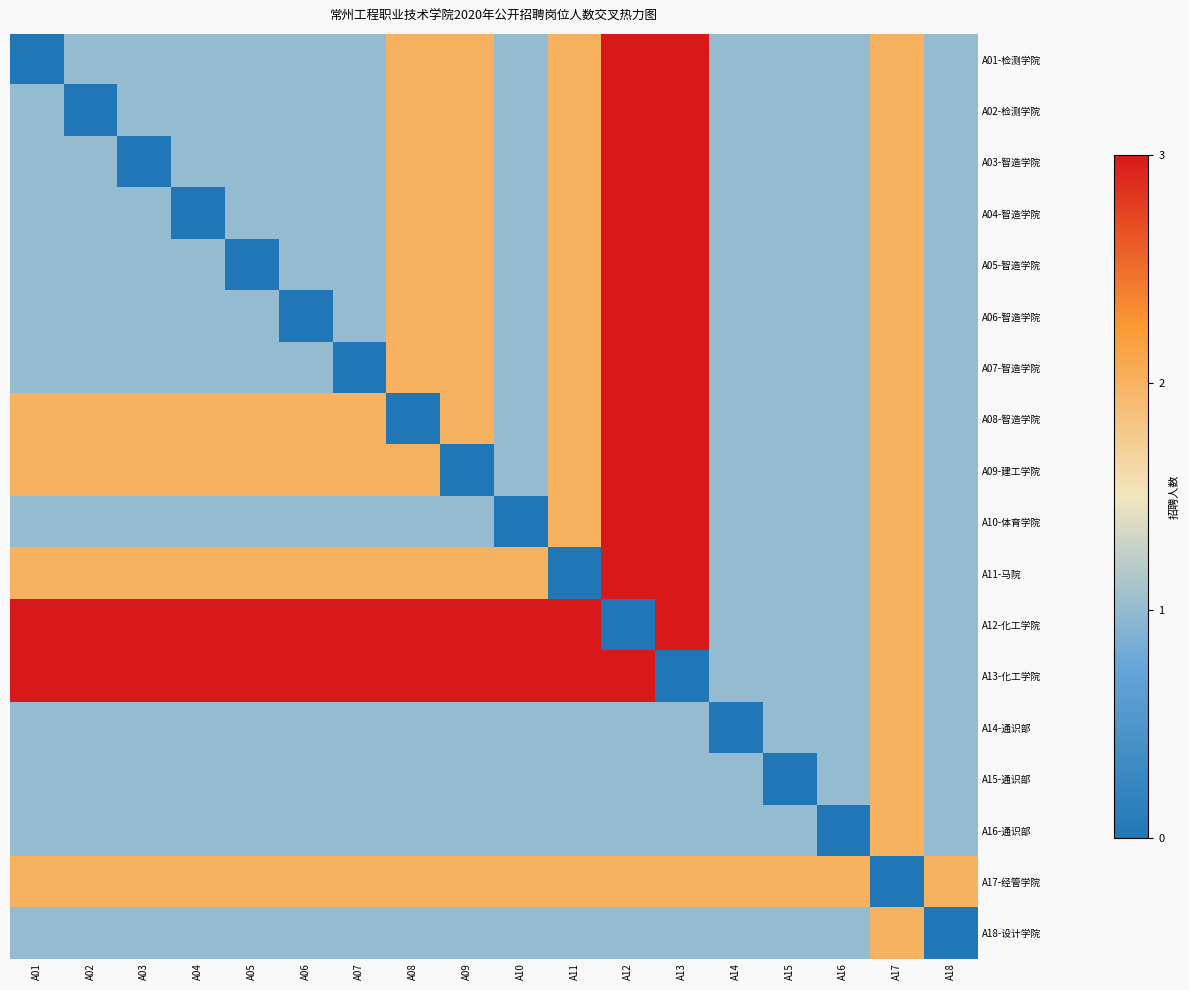

Reading left to right, list all the values displayed in this chart.

A01-检测学院: A01=0	A02=1	A03=1	A04=1	A05=1	A06=1	A07=1	A08=2	A09=2	A10=1	A11=2	A12=3	A13=3	A14=1	A15=1	A16=1	A17=2	A18=1
A02-检测学院: A01=1	A02=0	A03=1	A04=1	A05=1	A06=1	A07=1	A08=2	A09=2	A10=1	A11=2	A12=3	A13=3	A14=1	A15=1	A16=1	A17=2	A18=1
A03-智造学院: A01=1	A02=1	A03=0	A04=1	A05=1	A06=1	A07=1	A08=2	A09=2	A10=1	A11=2	A12=3	A13=3	A14=1	A15=1	A16=1	A17=2	A18=1
A04-智造学院: A01=1	A02=1	A03=1	A04=0	A05=1	A06=1	A07=1	A08=2	A09=2	A10=1	A11=2	A12=3	A13=3	A14=1	A15=1	A16=1	A17=2	A18=1
A05-智造学院: A01=1	A02=1	A03=1	A04=1	A05=0	A06=1	A07=1	A08=2	A09=2	A10=1	A11=2	A12=3	A13=3	A14=1	A15=1	A16=1	A17=2	A18=1
A06-智造学院: A01=1	A02=1	A03=1	A04=1	A05=1	A06=0	A07=1	A08=2	A09=2	A10=1	A11=2	A12=3	A13=3	A14=1	A15=1	A16=1	A17=2	A18=1
A07-智造学院: A01=1	A02=1	A03=1	A04=1	A05=1	A06=1	A07=0	A08=2	A09=2	A10=1	A11=2	A12=3	A13=3	A14=1	A15=1	A16=1	A17=2	A18=1
A08-智造学院: A01=2	A02=2	A03=2	A04=2	A05=2	A06=2	A07=2	A08=0	A09=2	A10=1	A11=2	A12=3	A13=3	A14=1	A15=1	A16=1	A17=2	A18=1
A09-建工学院: A01=2	A02=2	A03=2	A04=2	A05=2	A06=2	A07=2	A08=2	A09=0	A10=1	A11=2	A12=3	A13=3	A14=1	A15=1	A16=1	A17=2	A18=1
A10-体育学院: A01=1	A02=1	A03=1	A04=1	A05=1	A06=1	A07=1	A08=1	A09=1	A10=0	A11=2	A12=3	A13=3	A14=1	A15=1	A16=1	A17=2	A18=1
A11-马院: A01=2	A02=2	A03=2	A04=2	A05=2	A06=2	A07=2	A08=2	A09=2	A10=2	A11=0	A12=3	A13=3	A14=1	A15=1	A16=1	A17=2	A18=1
A12-化工学院: A01=3	A02=3	A03=3	A04=3	A05=3	A06=3	A07=3	A08=3	A09=3	A10=3	A11=3	A12=0	A13=3	A14=1	A15=1	A16=1	A17=2	A18=1
A13-化工学院: A01=3	A02=3	A03=3	A04=3	A05=3	A06=3	A07=3	A08=3	A09=3	A10=3	A11=3	A12=3	A13=0	A14=1	A15=1	A16=1	A17=2	A18=1
A14-通识部: A01=1	A02=1	A03=1	A04=1	A05=1	A06=1	A07=1	A08=1	A09=1	A10=1	A11=1	A12=1	A13=1	A14=0	A15=1	A16=1	A17=2	A18=1
A15-通识部: A01=1	A02=1	A03=1	A04=1	A05=1	A06=1	A07=1	A08=1	A09=1	A10=1	A11=1	A12=1	A13=1	A14=1	A15=0	A16=1	A17=2	A18=1
A16-通识部: A01=1	A02=1	A03=1	A04=1	A05=1	A06=1	A07=1	A08=1	A09=1	A10=1	A11=1	A12=1	A13=1	A14=1	A15=1	A16=0	A17=2	A18=1
A17-经管学院: A01=2	A02=2	A03=2	A04=2	A05=2	A06=2	A07=2	A08=2	A09=2	A10=2	A11=2	A12=2	A13=2	A14=2	A15=2	A16=2	A17=0	A18=2
A18-设计学院: A01=1	A02=1	A03=1	A04=1	A05=1	A06=1	A07=1	A08=1	A09=1	A10=1	A11=1	A12=1	A13=1	A14=1	A15=1	A16=1	A17=2	A18=0